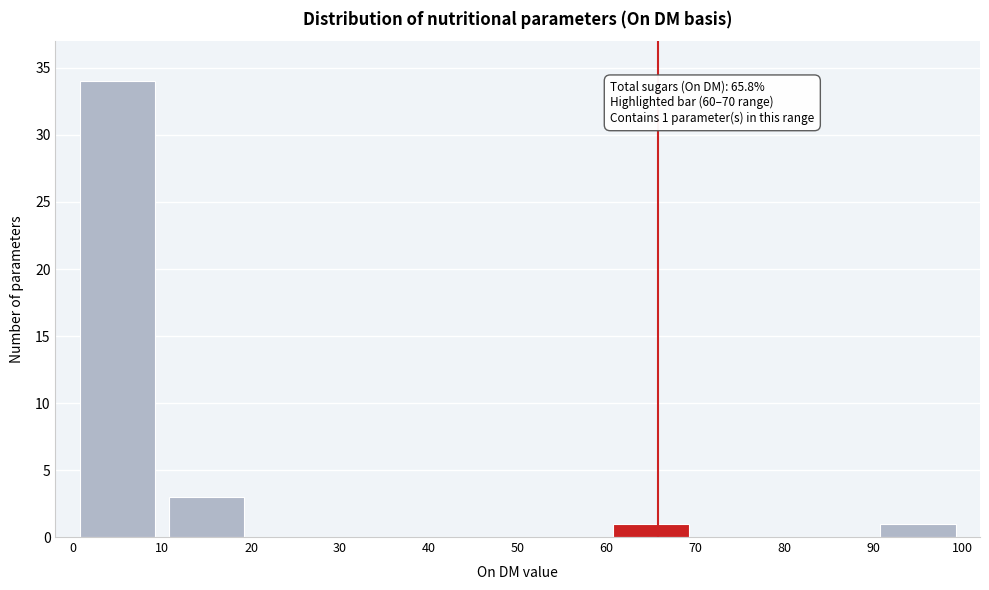

Over which range of the x-axis is the bar tallest?

0 to 10